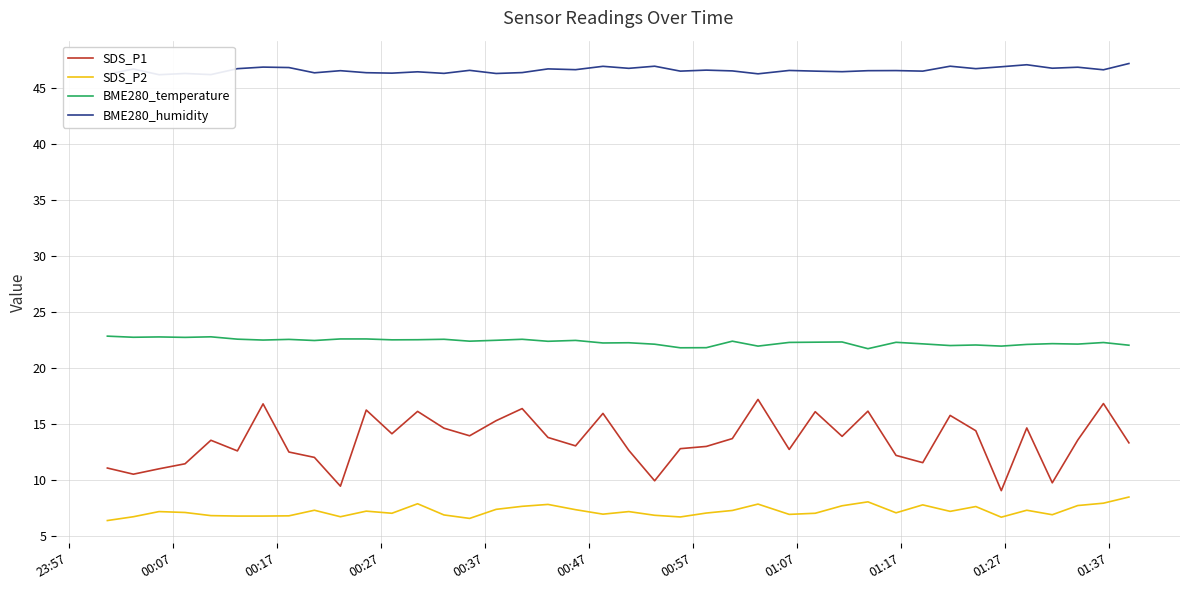

True or false: BME280_temperature and BME280_humidity cross at least once.

False